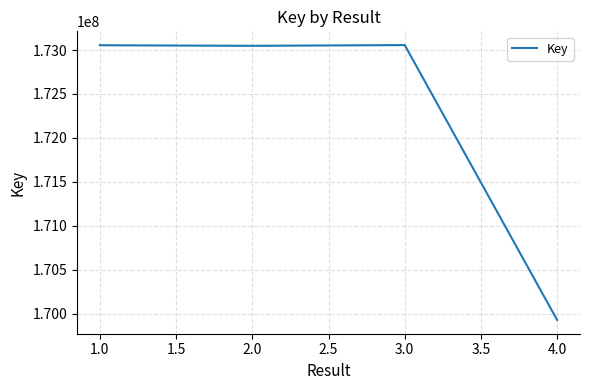

What is the greatest value displayed?

173056452